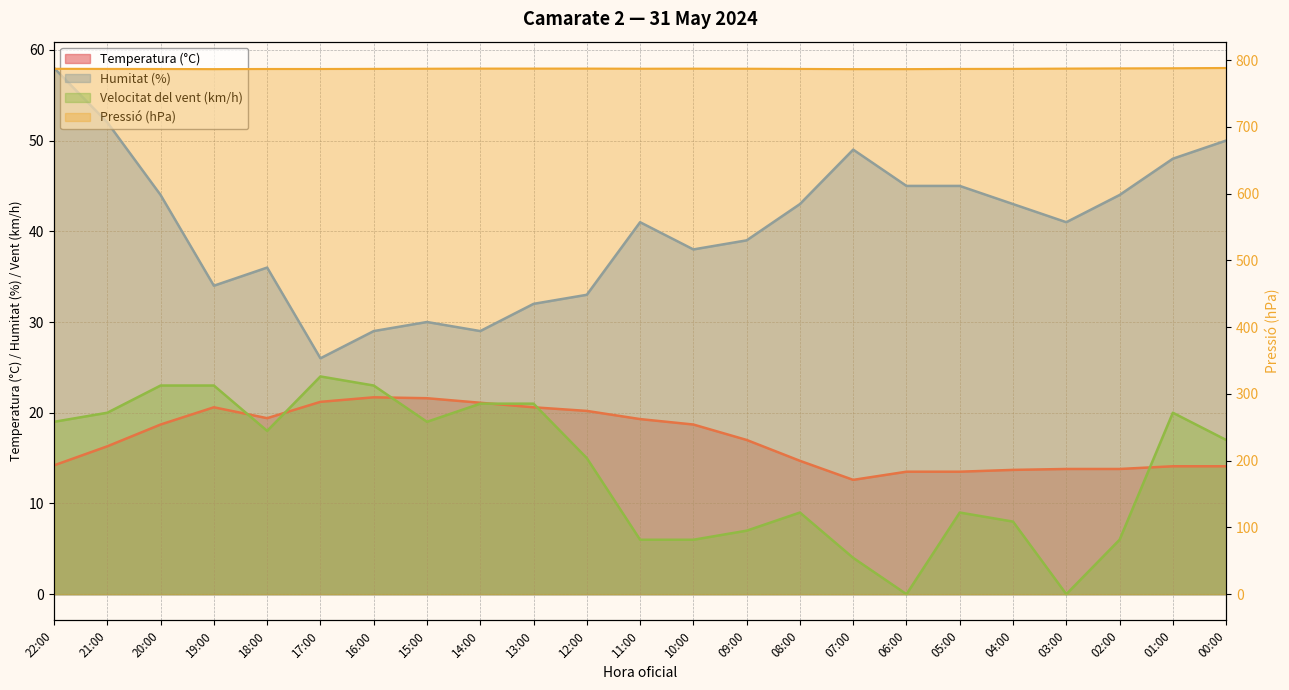

Rank the series at 00:00 from highest to lowest value.

Pressió (hPa), Humitat (%), Velocitat del vent (km/h), Temperatura (°C)